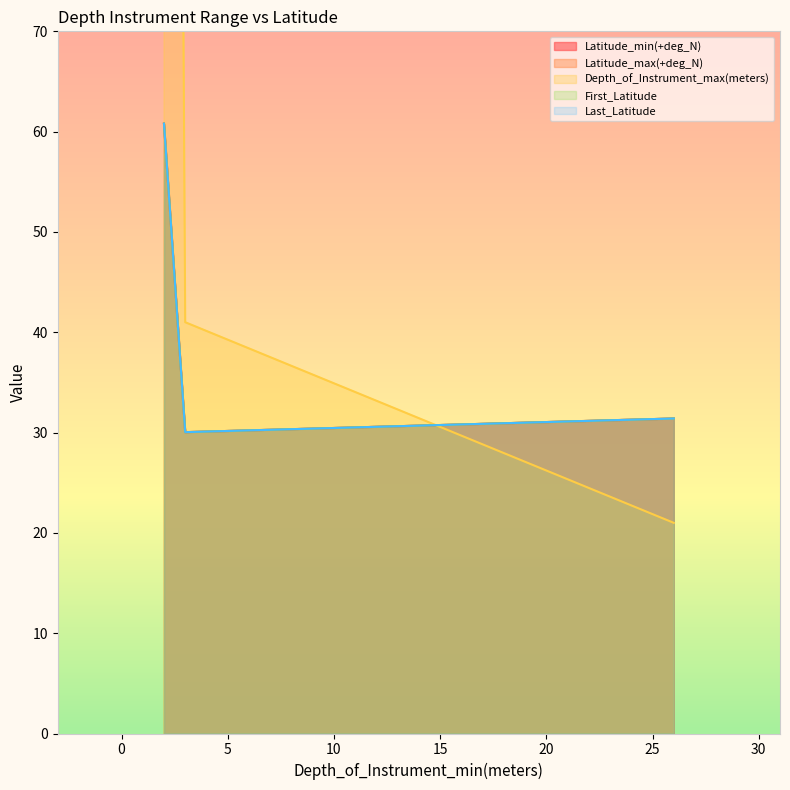

Reading right to left, transcribe all the data shown in this chart.

Latitude_min(+deg_N): 26=31.4	3=30.0	2=60.8
Latitude_max(+deg_N): 26=31.4	3=30.0	2=60.8
Depth_of_Instrument_max(meters): 26=21.0	3=41.0	2=394.0
First_Latitude: 26=31.4	3=30.0	2=60.8
Last_Latitude: 26=31.4	3=30.0	2=60.8